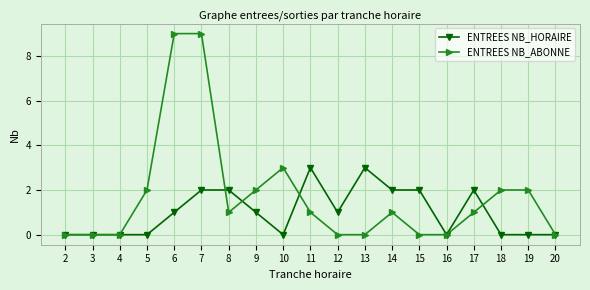

At which category is the sum across all series the highest?

7